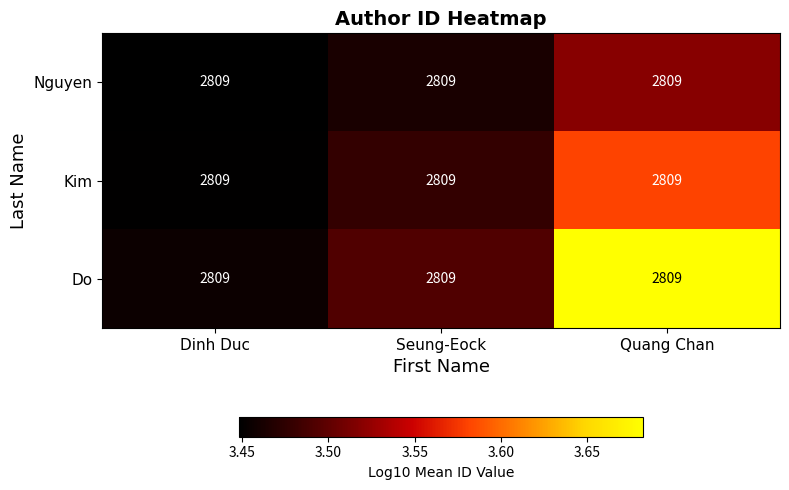

Reading right to left, extract all data points from this chart.

Nguyen: Quang Chan=2809.0	Seung-Eock=2809.0	Dinh Duc=2809.0
Kim: Quang Chan=2809.0	Seung-Eock=2809.0	Dinh Duc=2809.0
Do: Quang Chan=2809.0	Seung-Eock=2809.0	Dinh Duc=2809.0